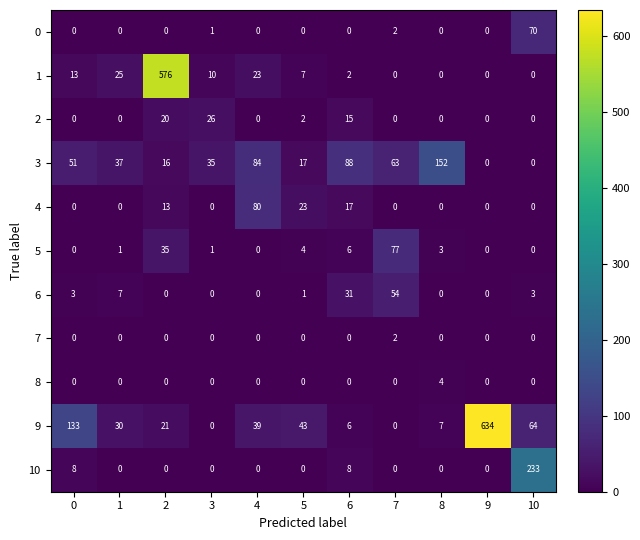

Is it true that 0 equals 0 at 9?

True